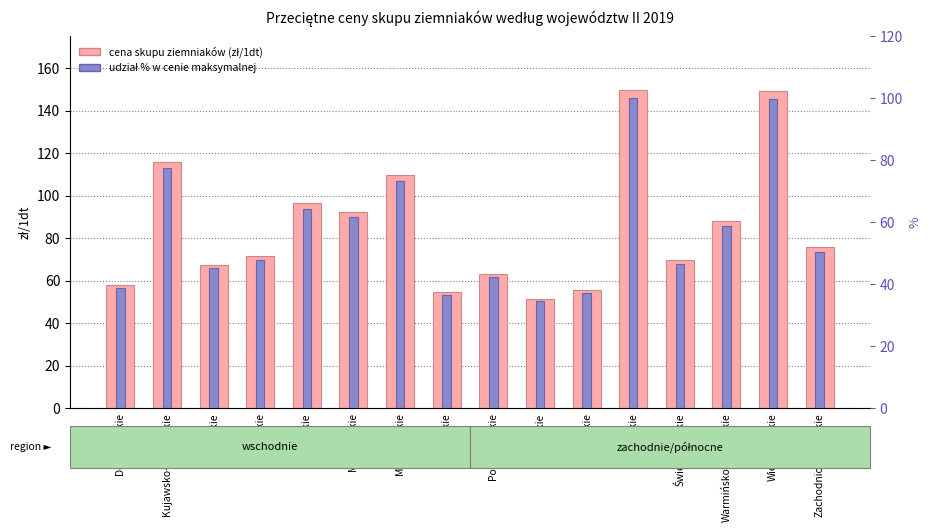

At Śląskie, list the series in order from largest to smallest.

Ziemniaki cena skupu (zł/1dt), udział % w max cenie